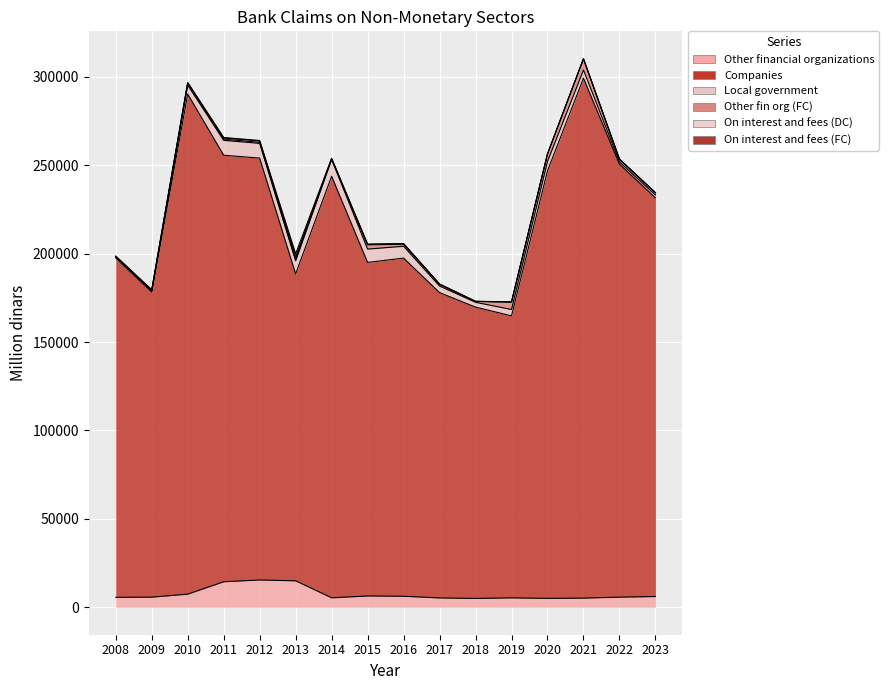

Read the Companies value at 2016.

191223.2